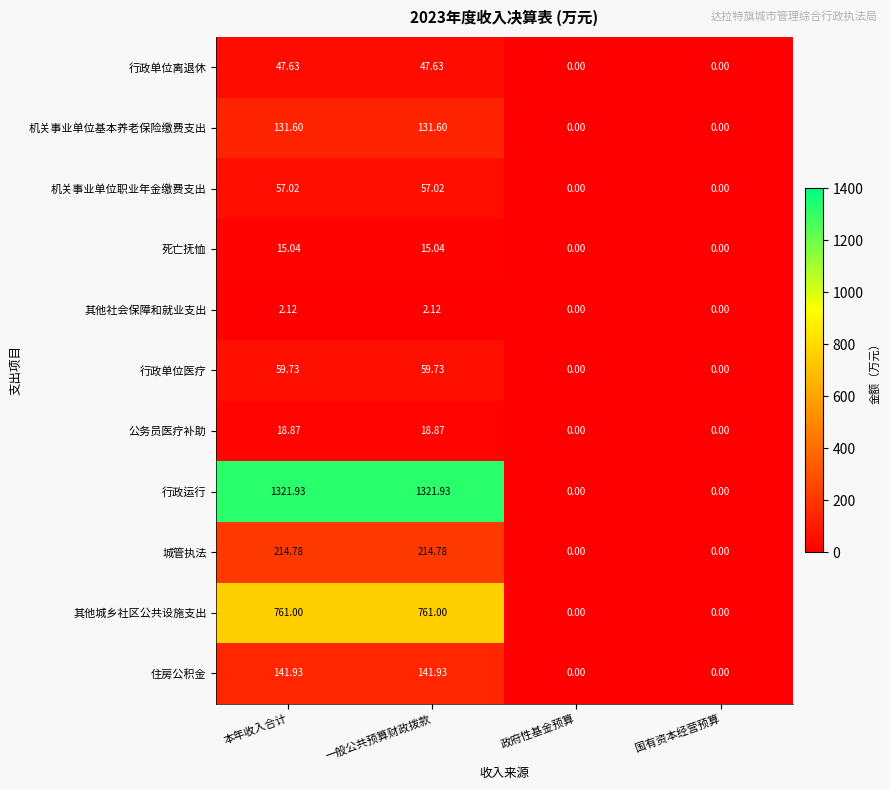

At which label does 公务员医疗补助 first exceed 18?

本年收入合计